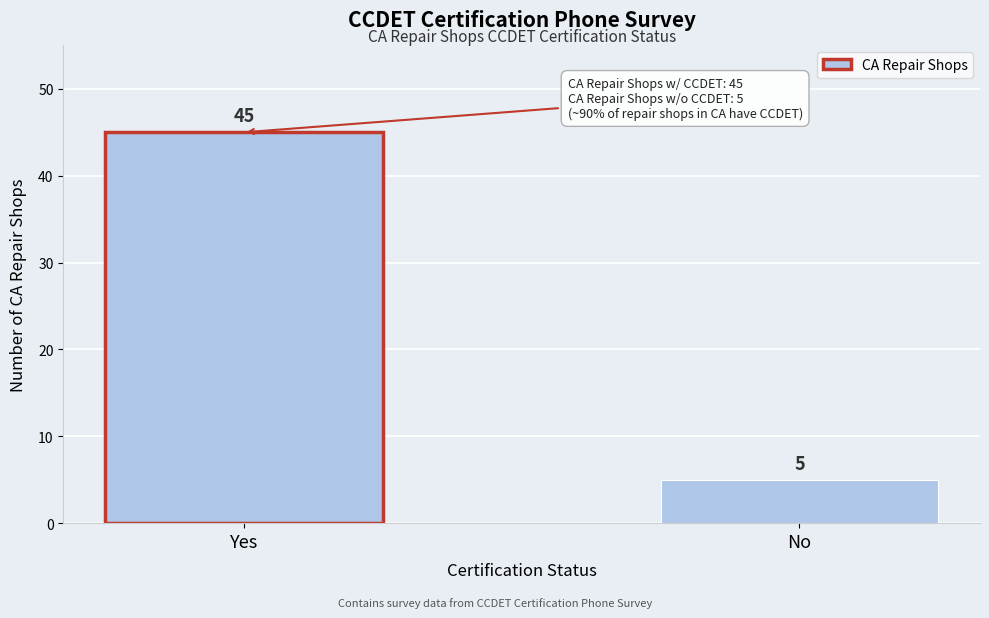

Reading right to left, what are all the values shown in this chart?

No=5	Yes=45